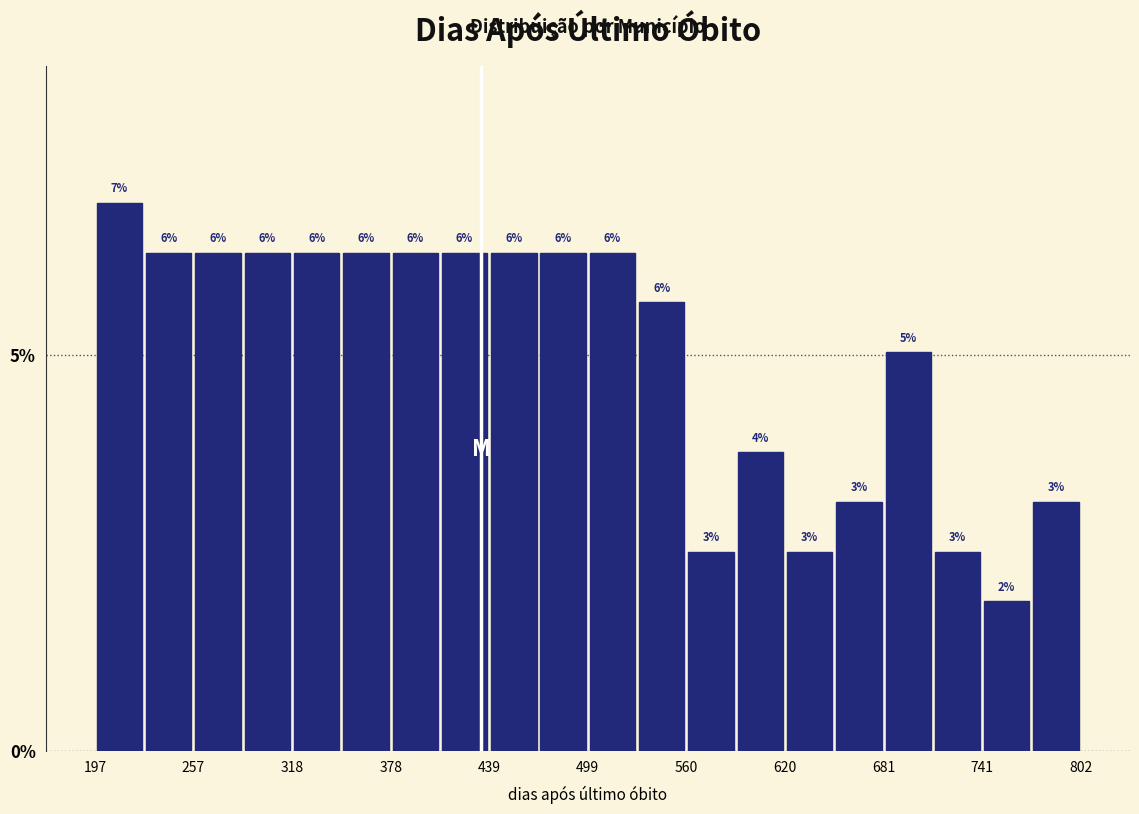

Read against the x-axis, roughly where is the centre of the tallest bar?

210